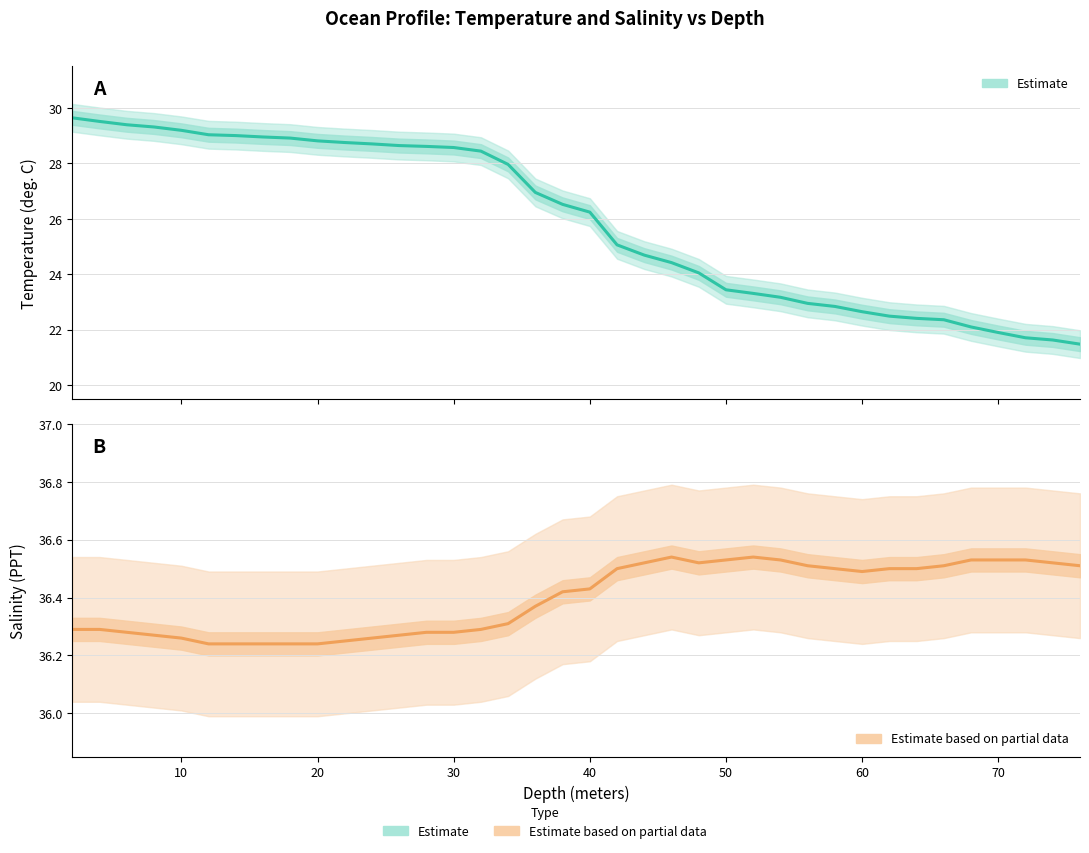

Reading left to right, transcribe all the data shown in this chart.

Temperature (Estimate): 29.6	29.5	29.4	29.3	29.2	29.0	29.0	28.9	28.9	28.8	28.8	28.7	28.6	28.6	28.6	28.4	28.0	26.9	26.5	26.2	25.1	24.7	24.4	24.1	23.4	23.3	23.2	22.9	22.8	22.6	22.5	22.4	22.4	22.1	21.9	21.7	21.6	21.5
Salinity (Estimate): 36.3	36.3	36.3	36.3	36.3	36.2	36.2	36.2	36.2	36.2	36.2	36.3	36.3	36.3	36.3	36.3	36.3	36.4	36.4	36.4	36.5	36.5	36.5	36.5	36.5	36.5	36.5	36.5	36.5	36.5	36.5	36.5	36.5	36.5	36.5	36.5	36.5	36.5